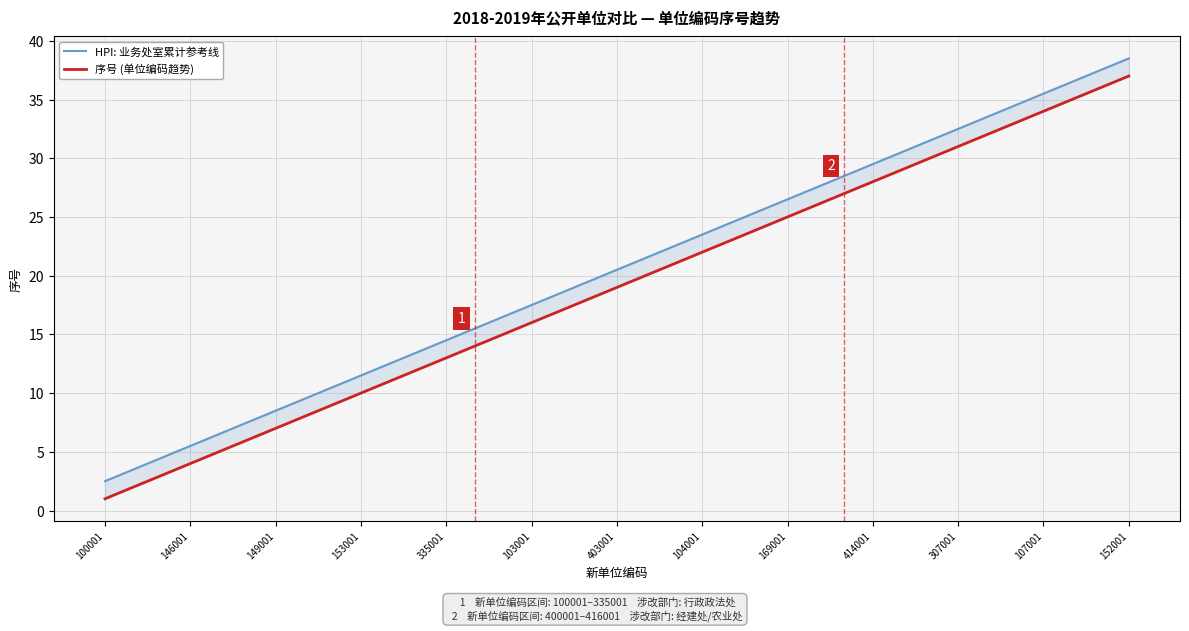

True or false: HPI: 业务处室累计参考线 and 序号 (单位编码趋势) intersect in this chart.

False